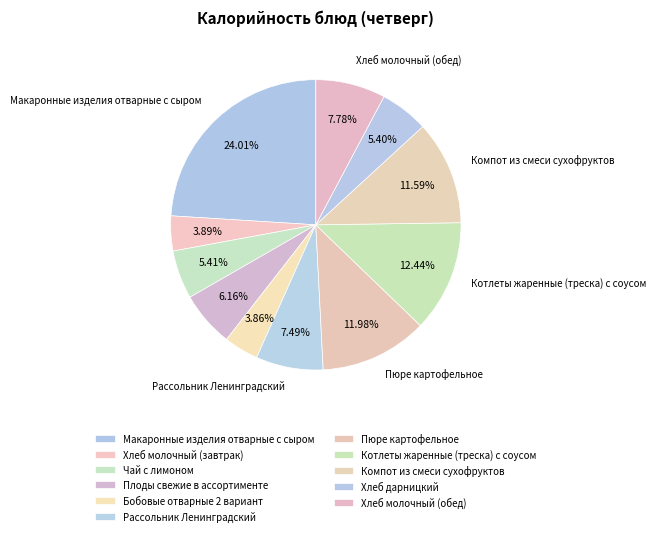

What is the change in value from Бобовые отварные 2 вариант to Котлеты жаренные (треска) с соусом?

+98.3